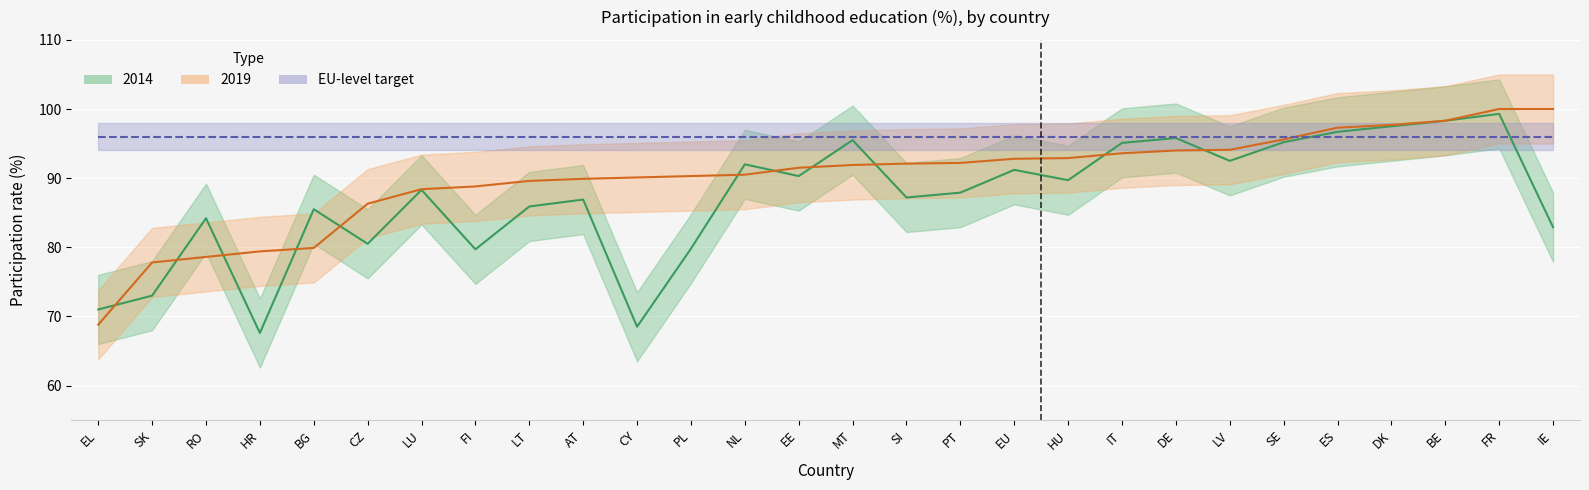

What is the average value of the 2019 series?

90.1